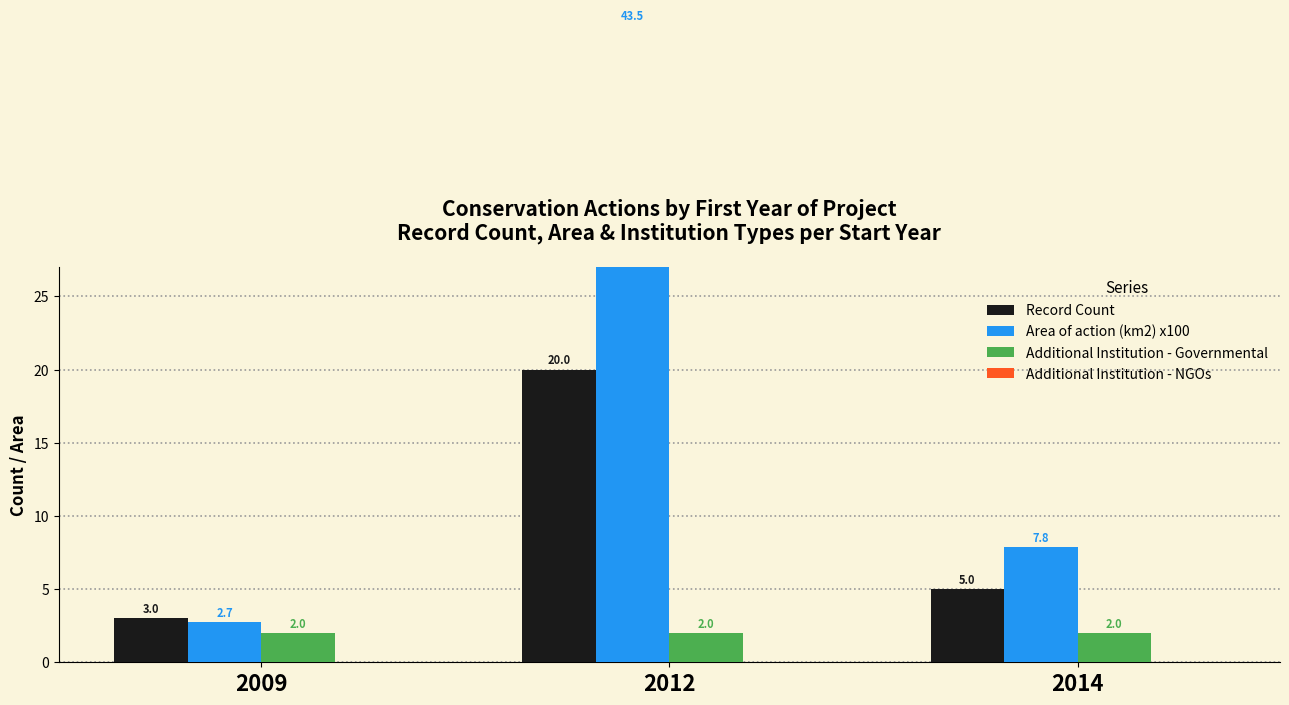

Reading right to left, extract all data points from this chart.

Record Count: 2014=5.0	2012=20.0	2009=3.0
Area of action (km2) x100: 2014=7.8	2012=43.5	2009=2.7
Additional Institution - Governmental: 2014=2.0	2012=2.0	2009=2.0
Additional Institution - NGOs: 2014=0.0	2012=0.0	2009=0.0